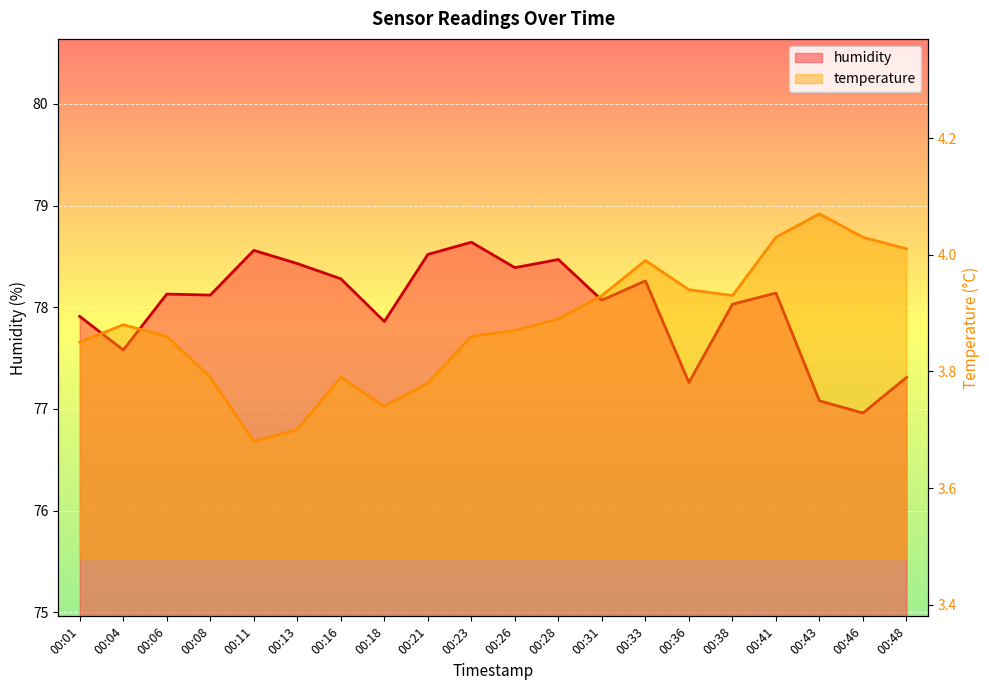

Reading left to right, what are all the values shown in this chart?

temperature: 3.9	3.9	3.9	3.8	3.7	3.7	3.8	3.7	3.8	3.9	3.9	3.9	3.9	4.0	3.9	3.9	4.0	4.1	4.0	4.0
humidity: 77.9	77.6	78.1	78.1	78.6	78.4	78.3	77.9	78.5	78.6	78.4	78.5	78.1	78.3	77.3	78.0	78.1	77.1	77.0	77.3